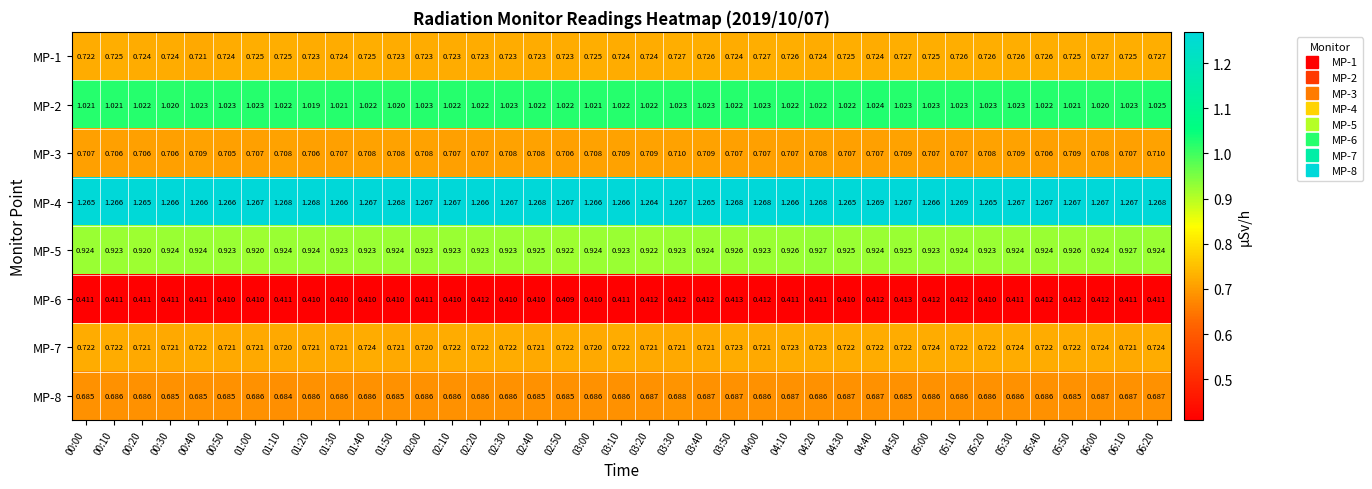

Is the value of MP-7 at 04:40 greater than the value of MP-6 at 05:10?

Yes